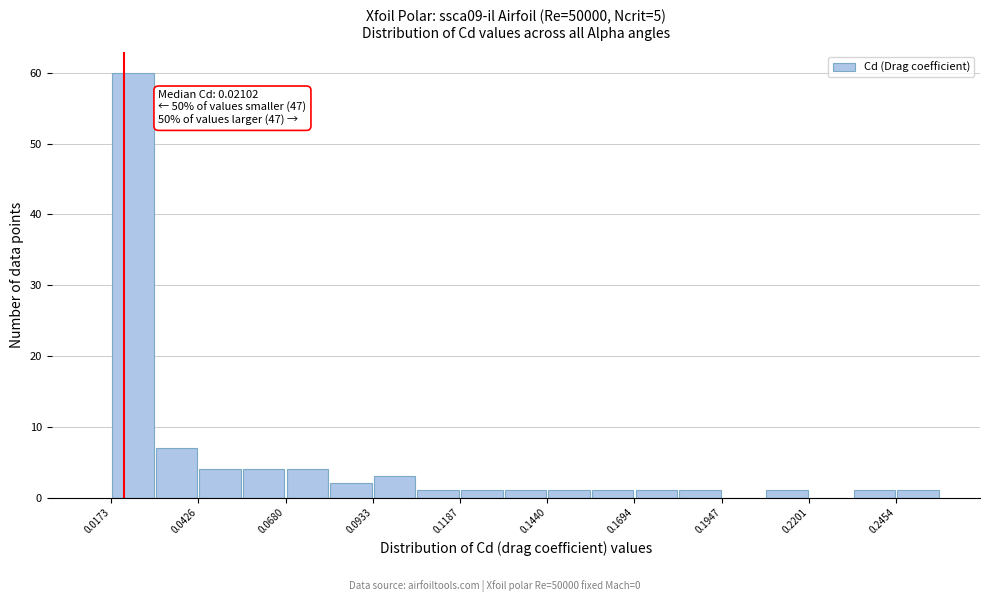

Around what value on the x-axis is the tallest bar? Give the approximate position of its centre, as read against the axis.

0.025